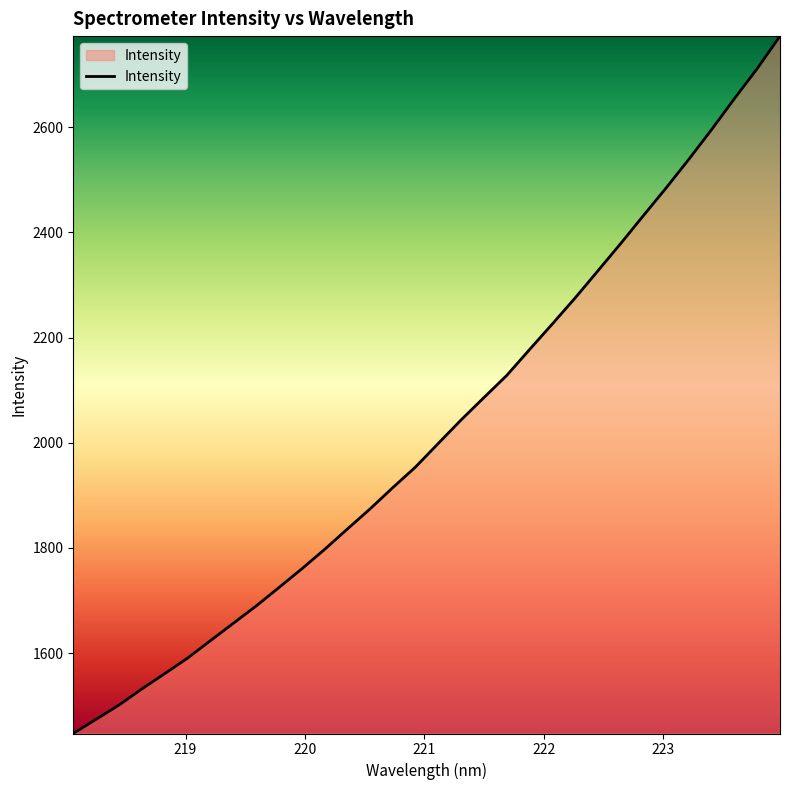

Does the chart display data point markers on the line(s)?

No